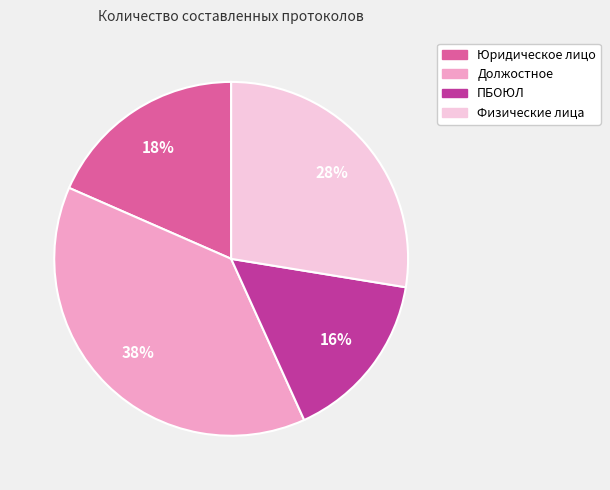

Does Юридическое лицо account for over 50% of the chart?

No